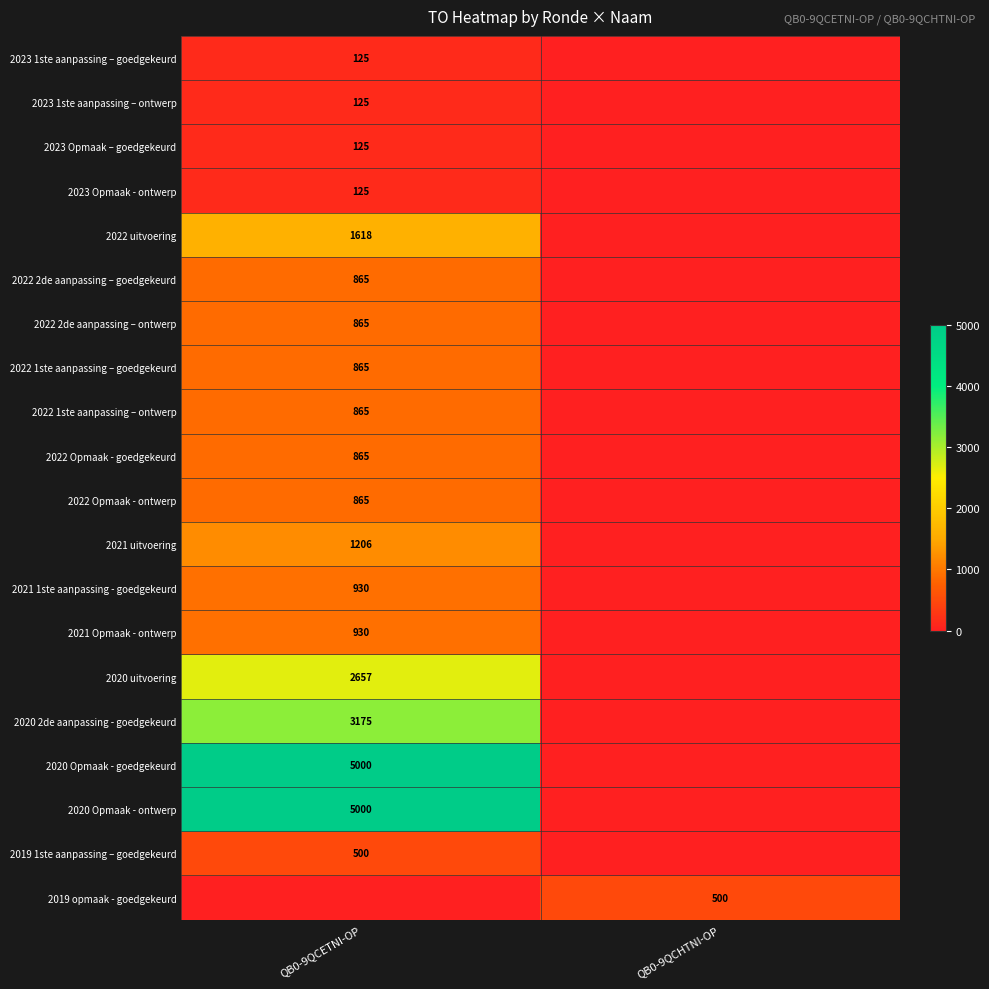

Is it true that 2021 1ste aanpassing - goedgekeurd equals 930 at QB0-9QCETNI-OP?

True